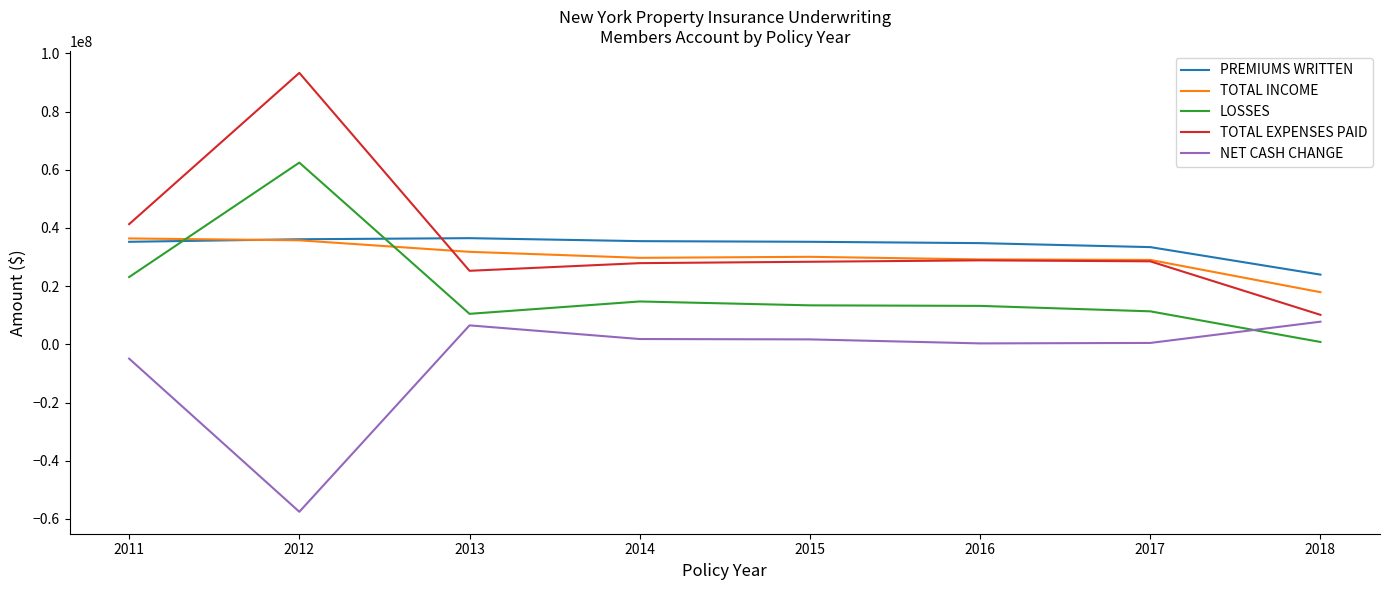

Where do LOSSES and PREMIUMS WRITTEN first cross each other?

2011 and 2012